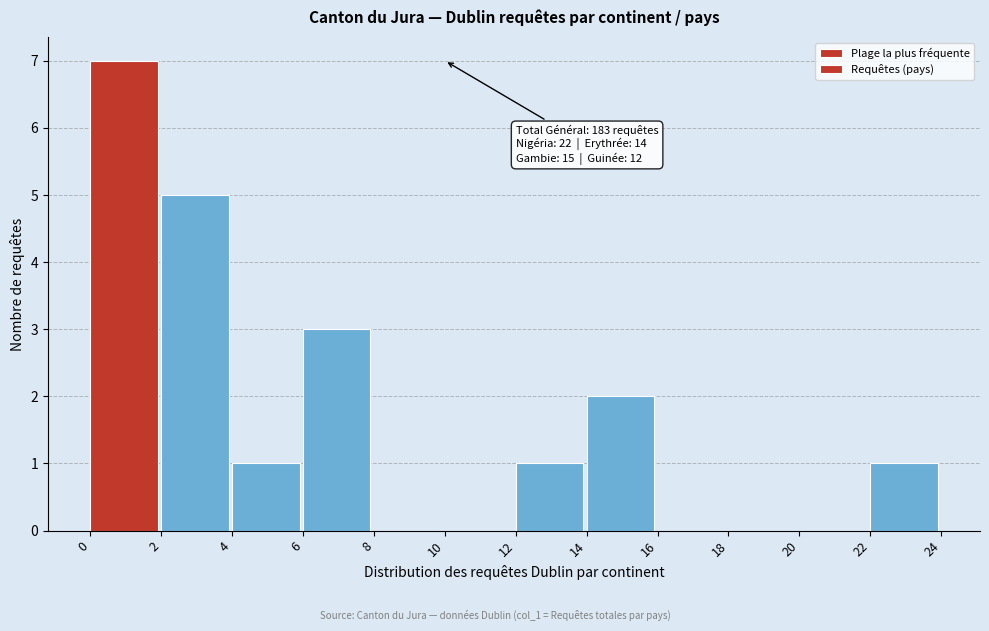

Over which range of the x-axis is the bar tallest?

0 to 2